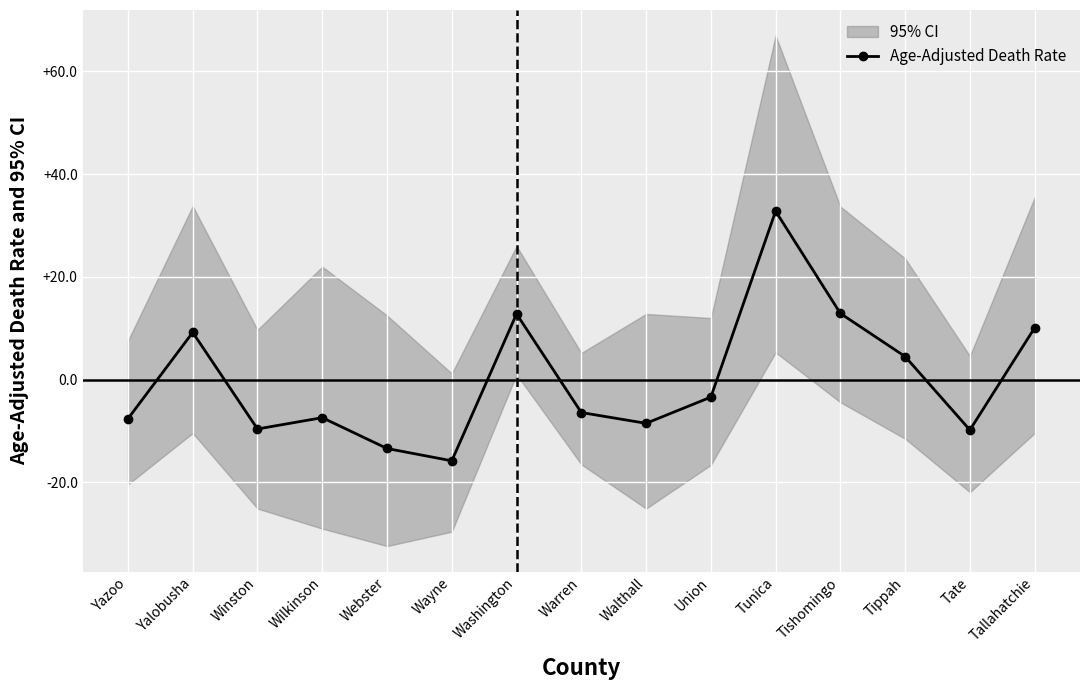

Is it true that the value at Union is -1.6?

False